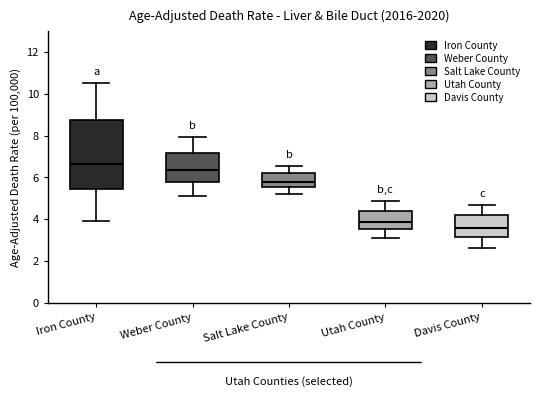

Where is the upper edge of the box for Davis County on the y-axis? The values are not printed on the chart, so give them approximately, as read against the axis.

4.2